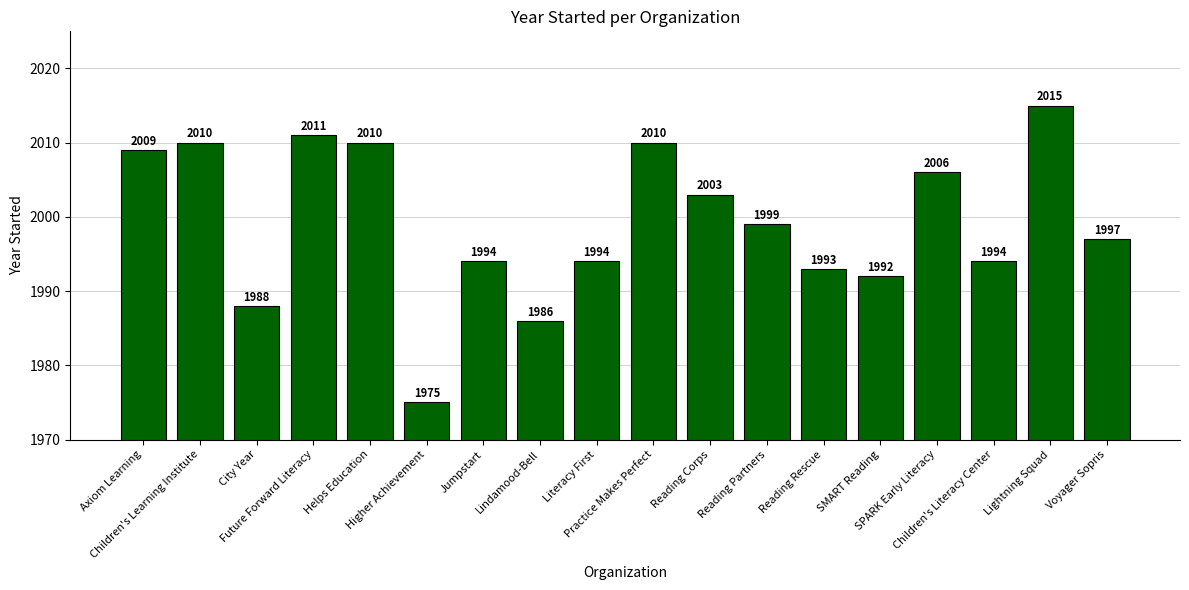

How many data points does each series have?

18